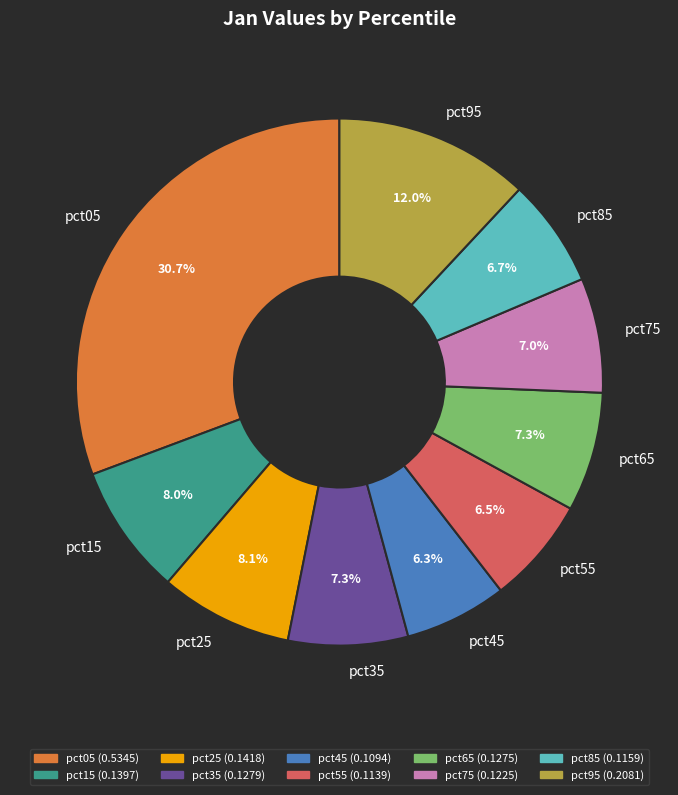

How many slices are in this pie chart?

10